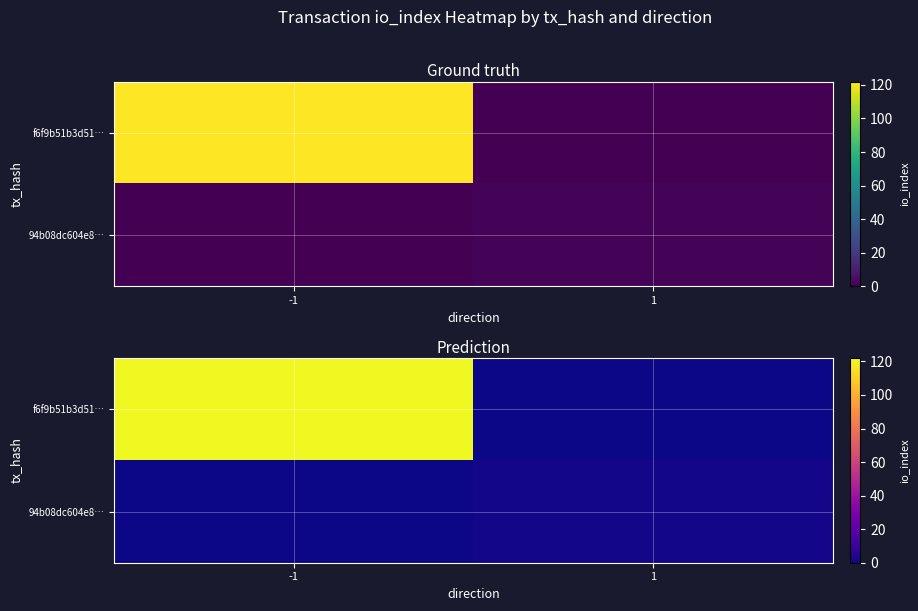

How many f6f9b51b3d51… values are between 0 and 122?

2